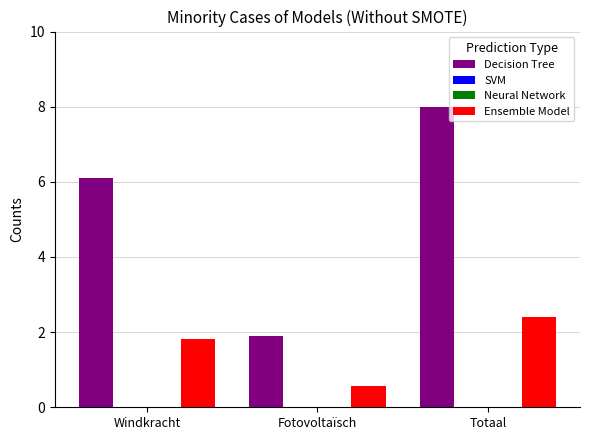

What is the label of the 1st bar from the left?

Windkracht